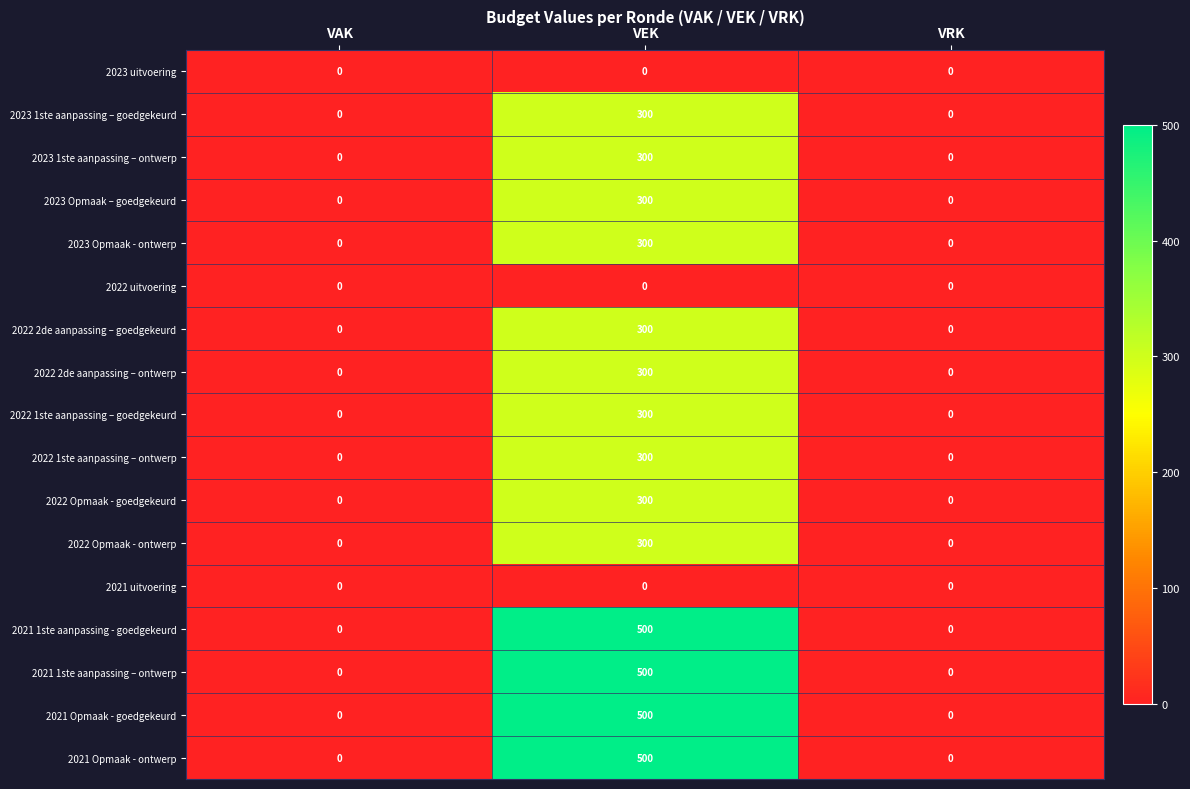

How many 2022 2de aanpassing – ontwerp values are between 0 and 300?

3